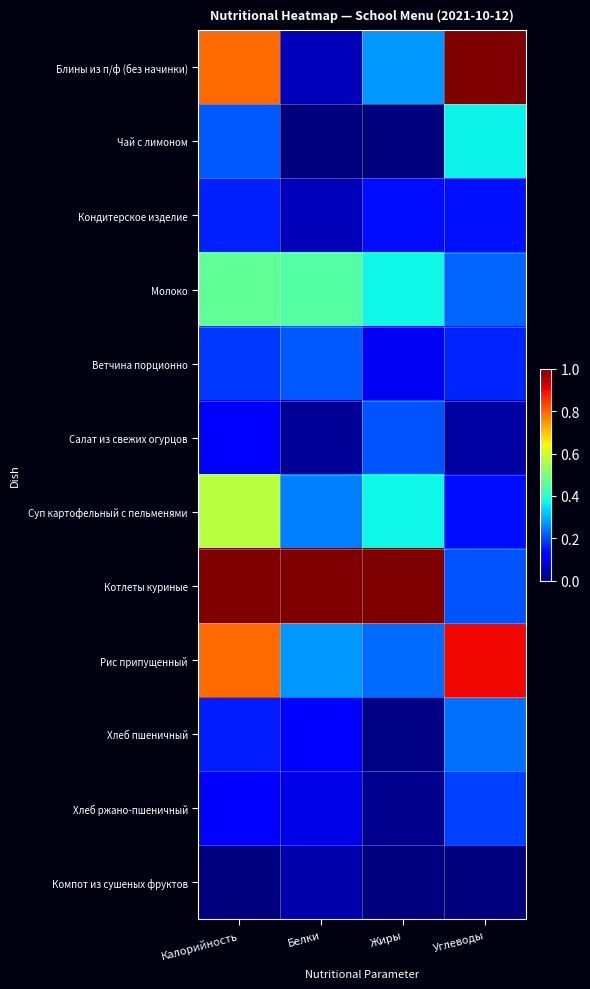

Between Углеводы and Белки, which is larger?

Углеводы